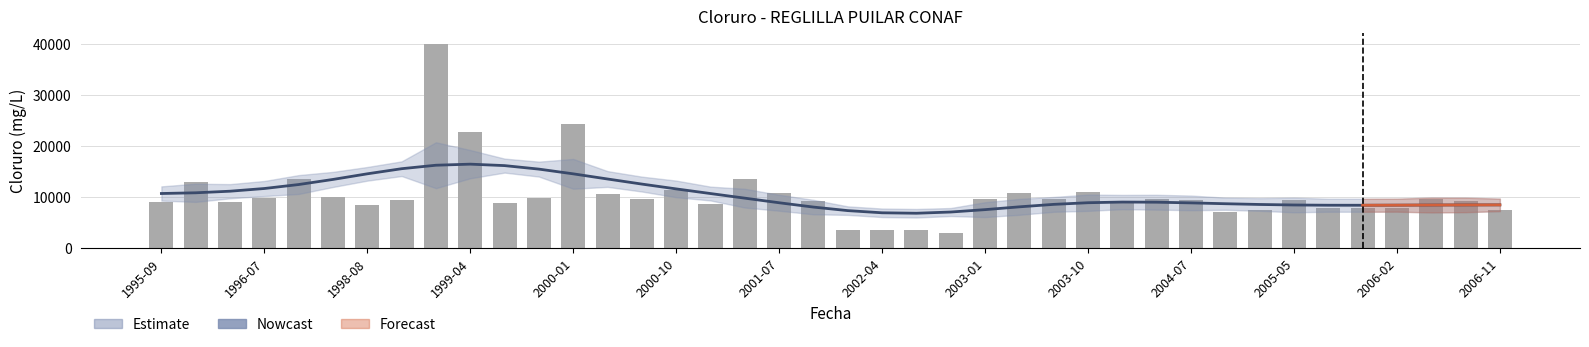

How many data points in Valor are above 9419?

19